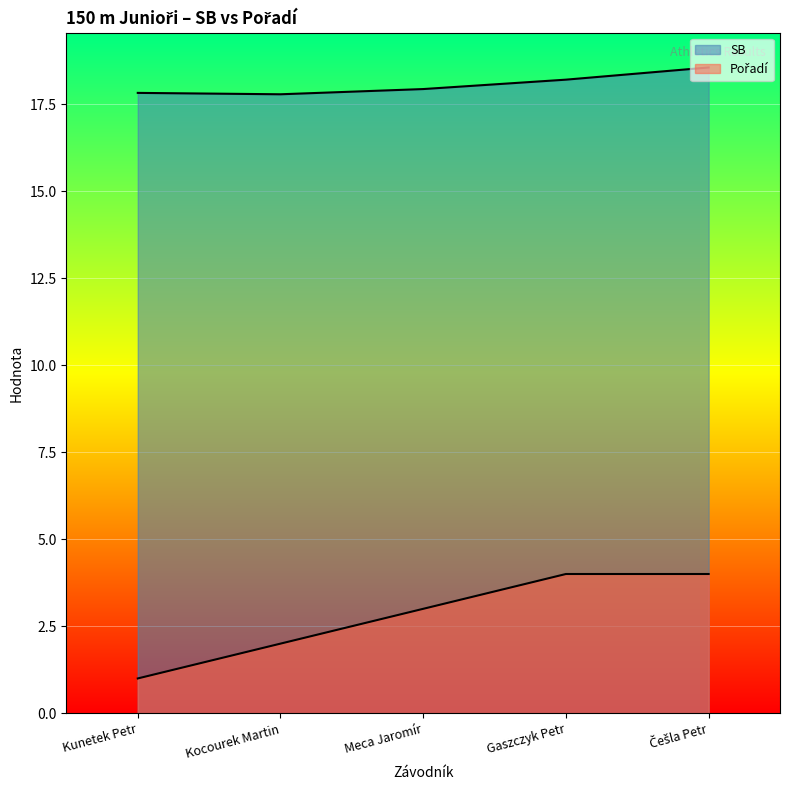

What is the label of the 5th point from the right?

Kunetek Petr